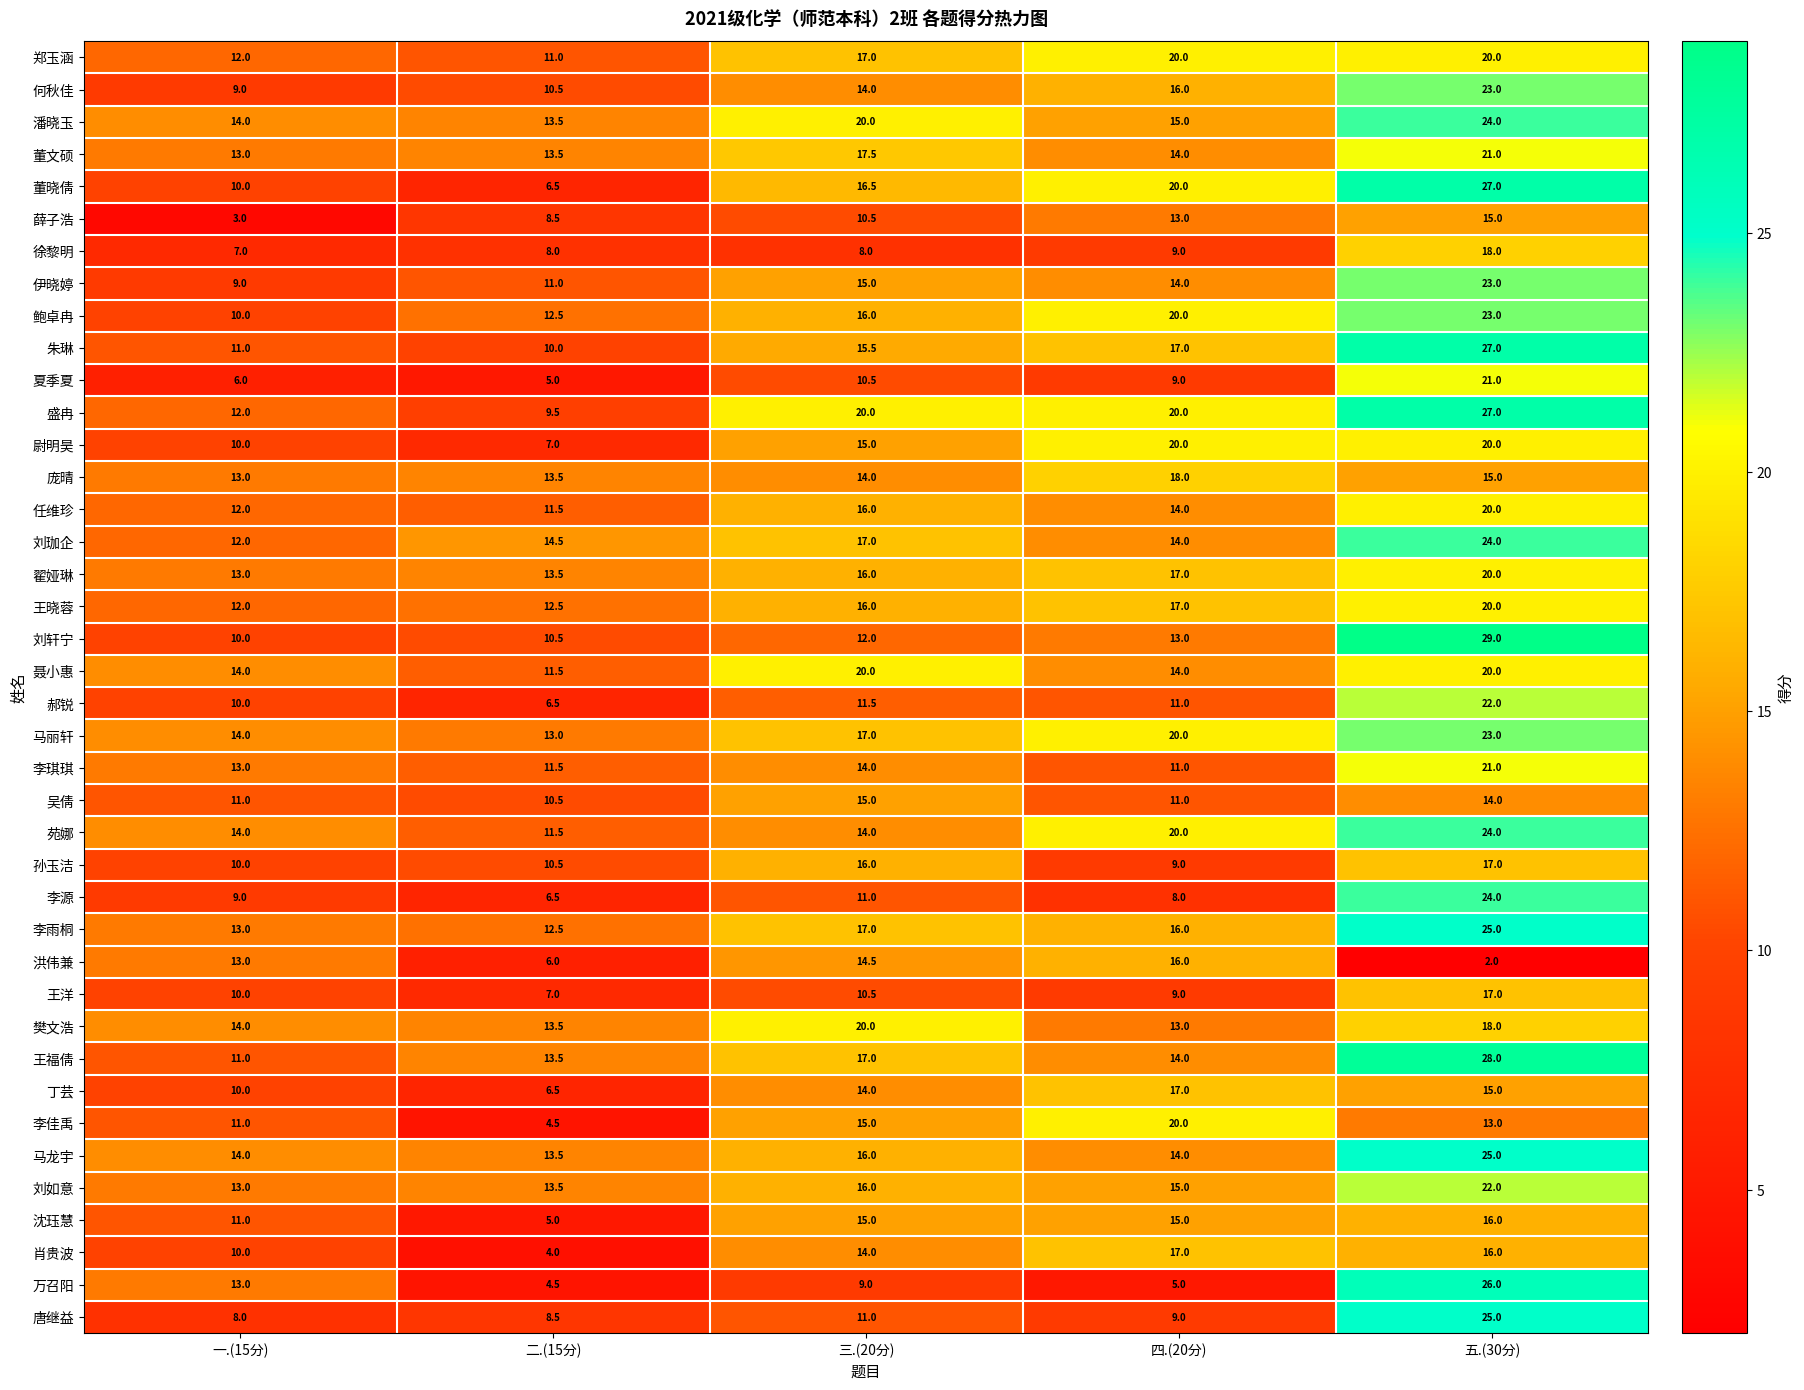

Is it true that 薛子浩 equals 22.1 at 五.(30分)?

False